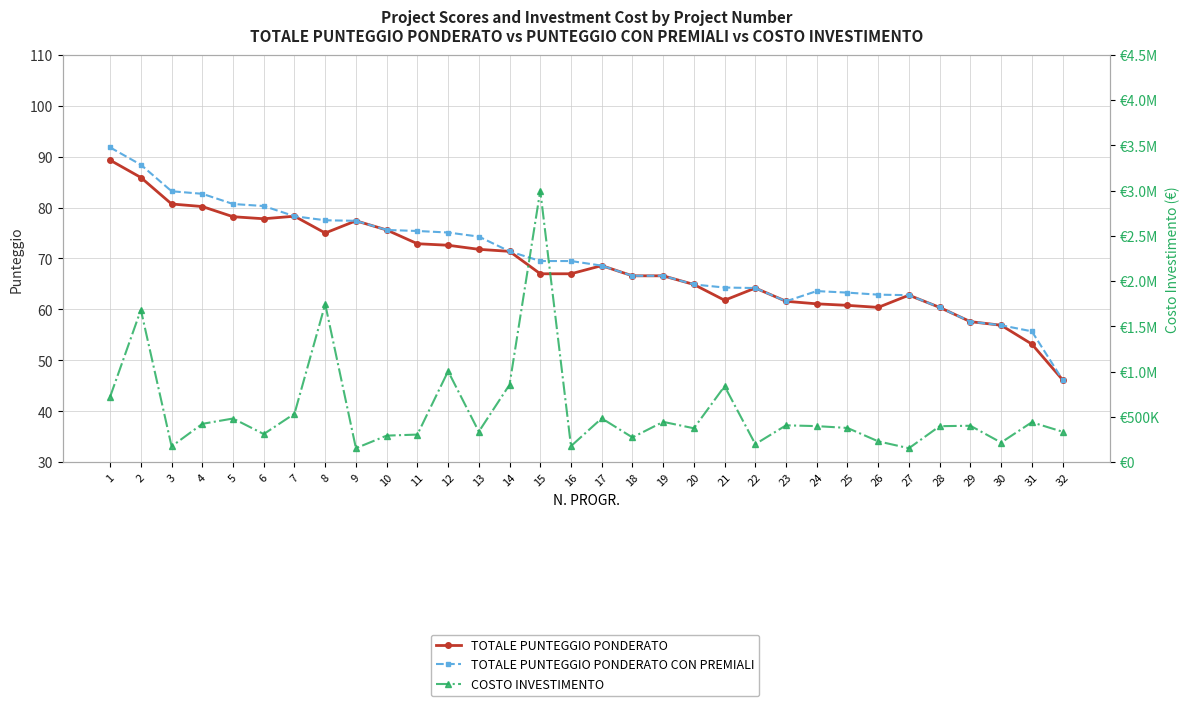

What is the highest value of the TOTALE PUNTEGGIO PONDERATO series?

89.3